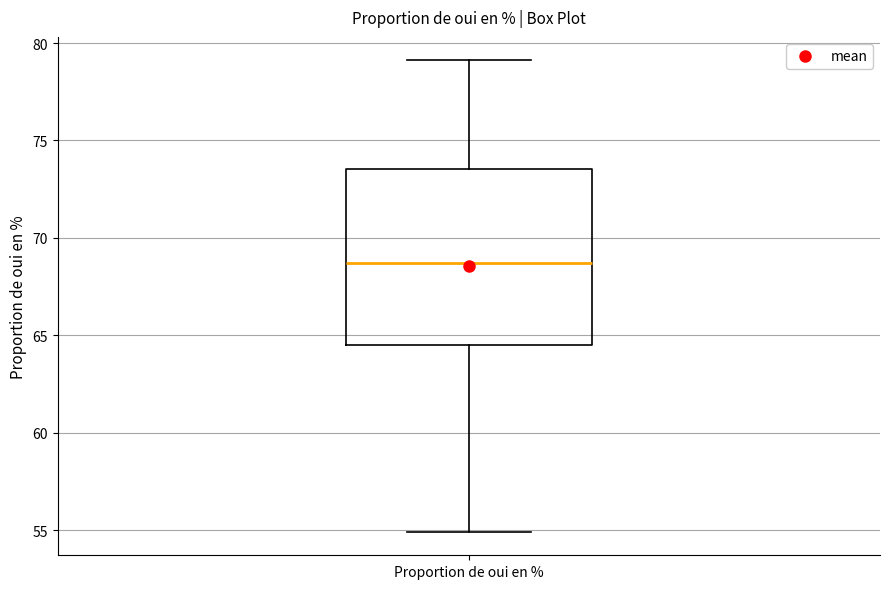

Read this box plot against the y-axis: the position of the median line, the range covered by the box, and the ends of both whiskers. The values are not printed on the chart, so give them approximately, as read against the axis.

median 68.5, box 64.5 to 73.5, whiskers 55.0 to 79.0